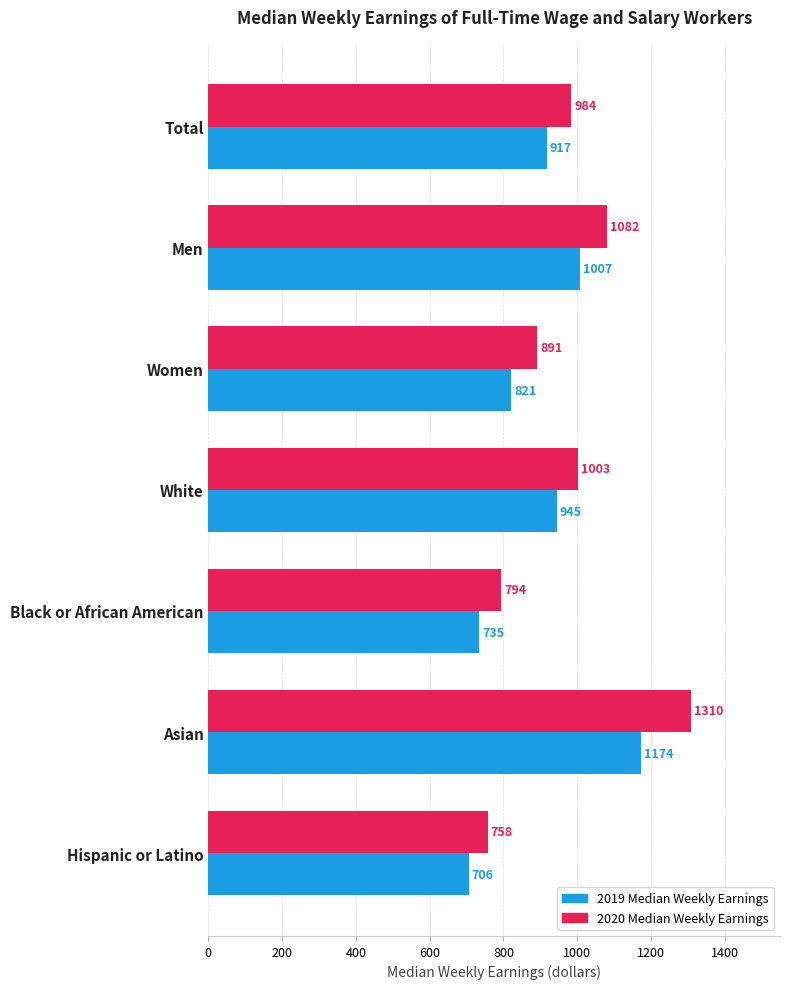

Which series has the largest range (max minus min)?

2020 Median Weekly Earnings